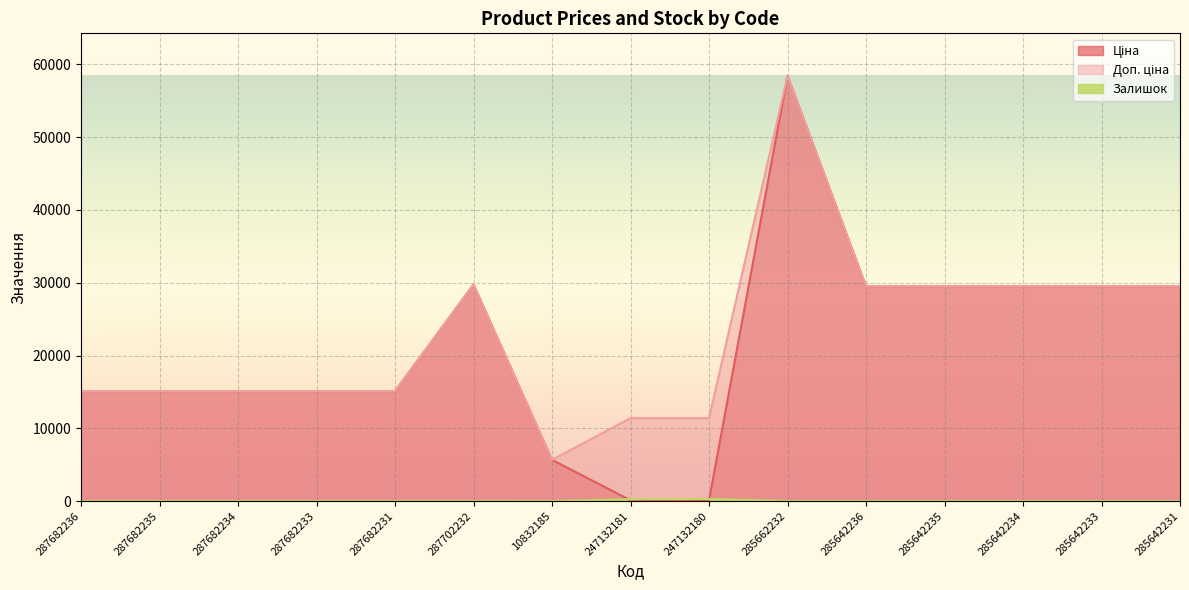

Read the Залишок value at 285642236.

14.0